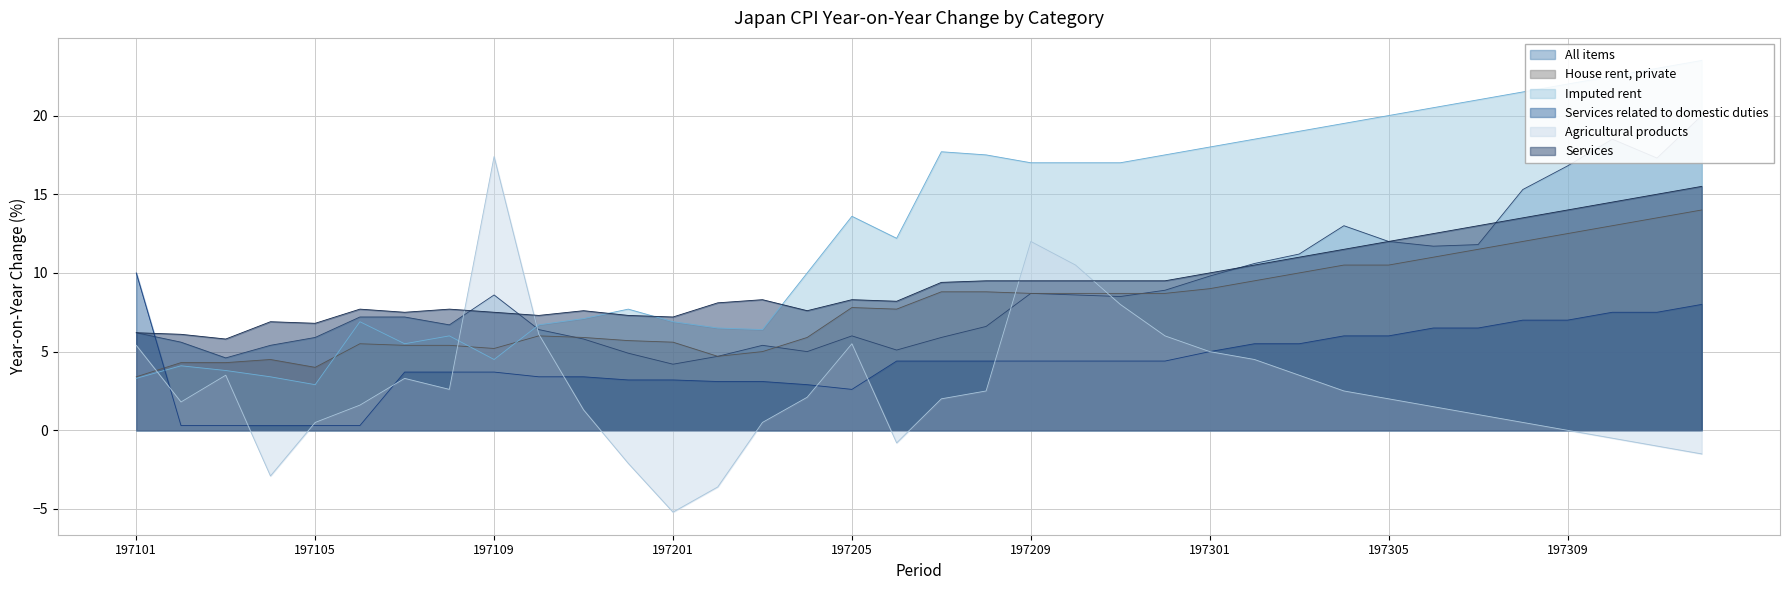

What is the minimum value shown in the chart?

-5.2